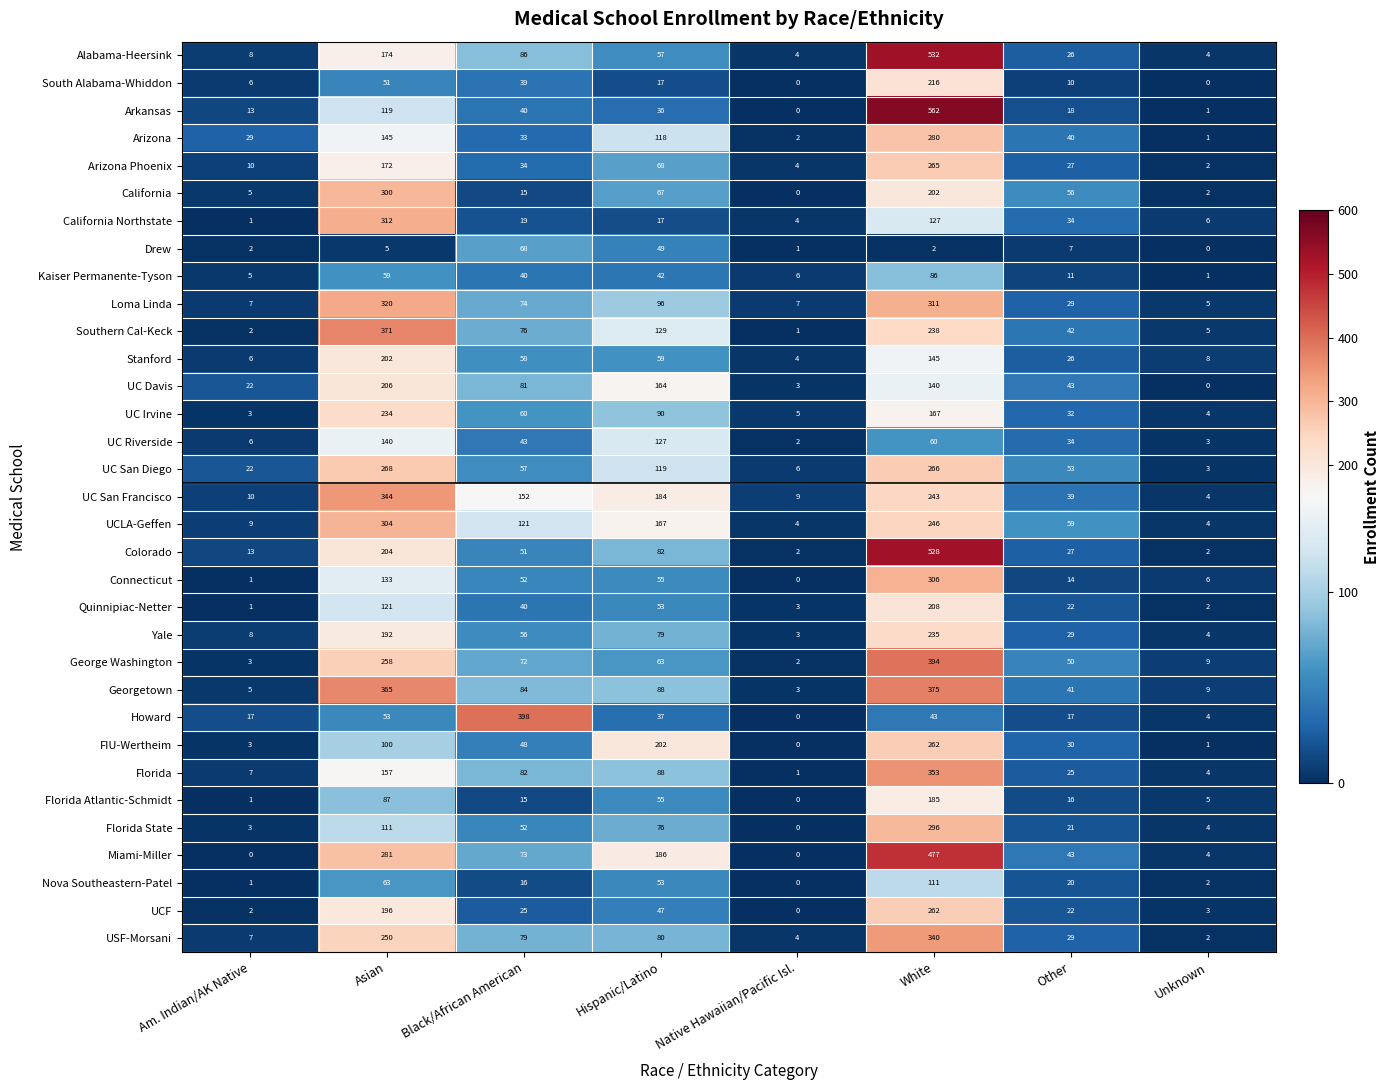

Between Am. Indian/AK Native and Asian, which series saw the biggest shift?

Southern Cal-Keck